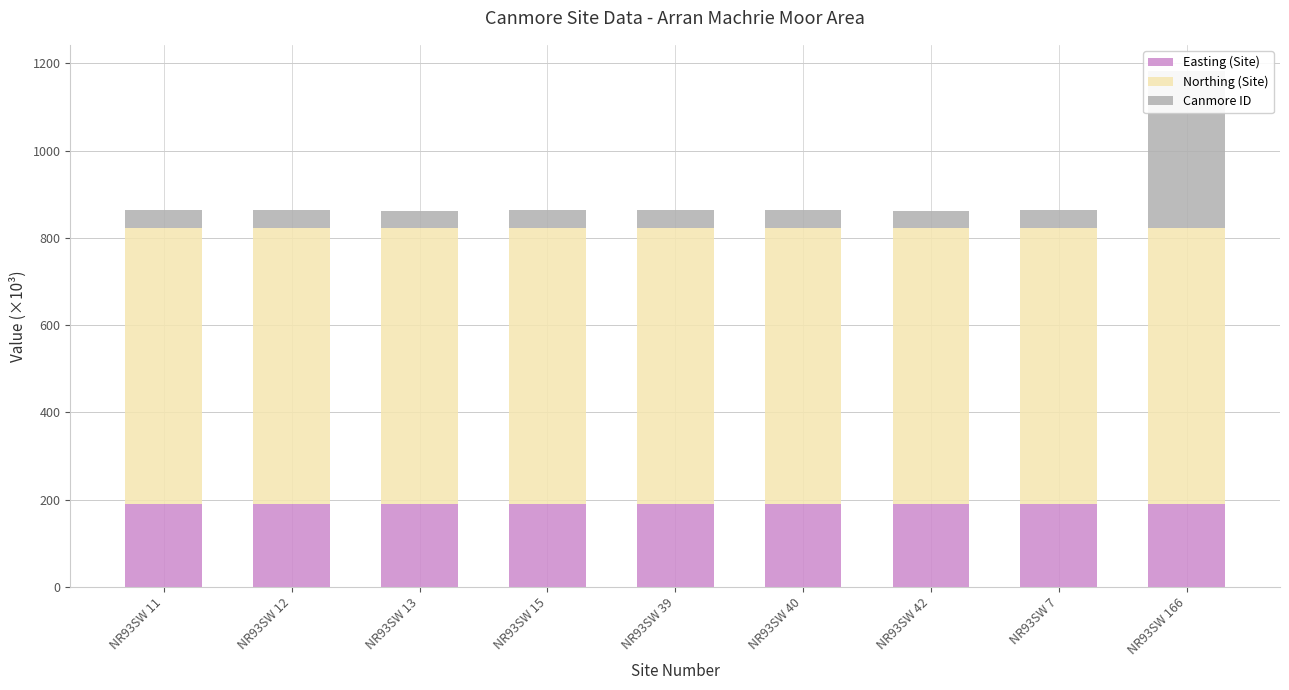

At which category is the sum across all series the highest?

NR93SW 166